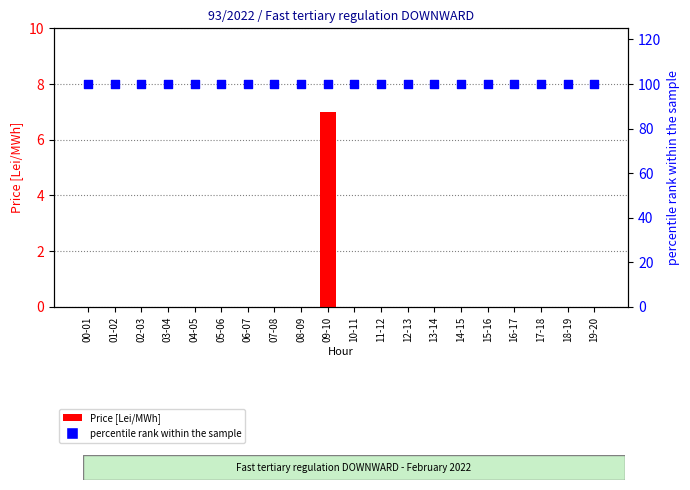

At how many categories does at least one series exceed 89?

20